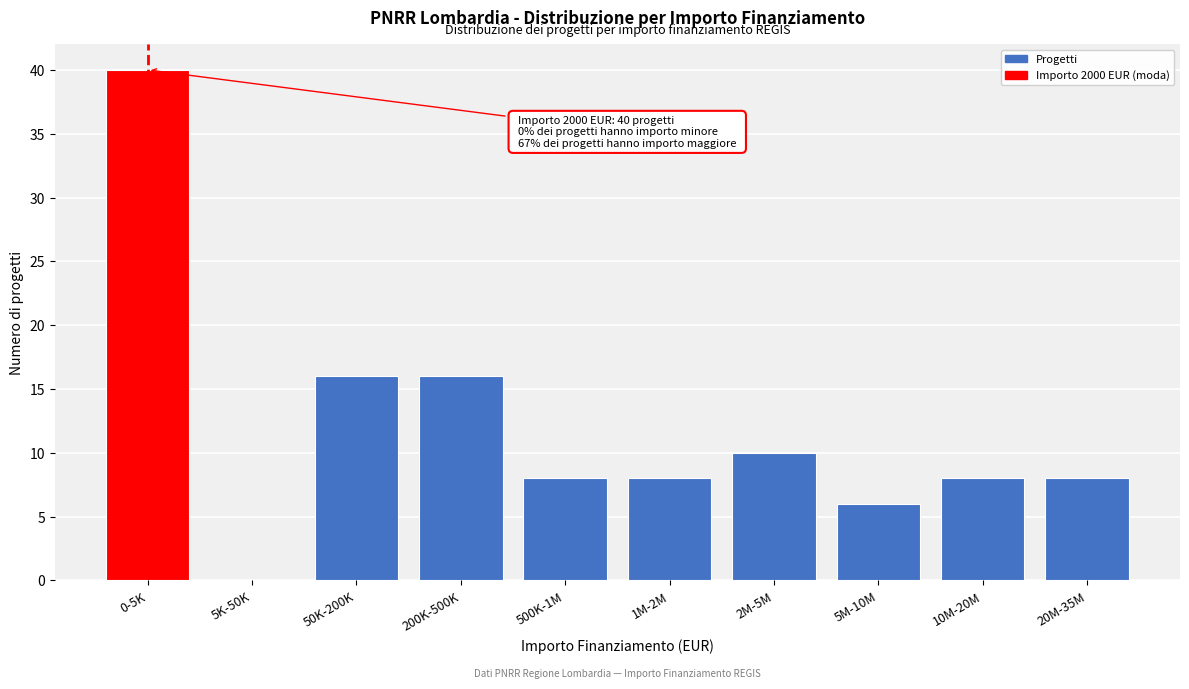

Reading left to right, list all the values displayed in this chart.

0-5K=40	5K-50K=0	50K-200K=16	200K-500K=16	500K-1M=8	1M-2M=8	2M-5M=10	5M-10M=6	10M-20M=8	20M-35M=8